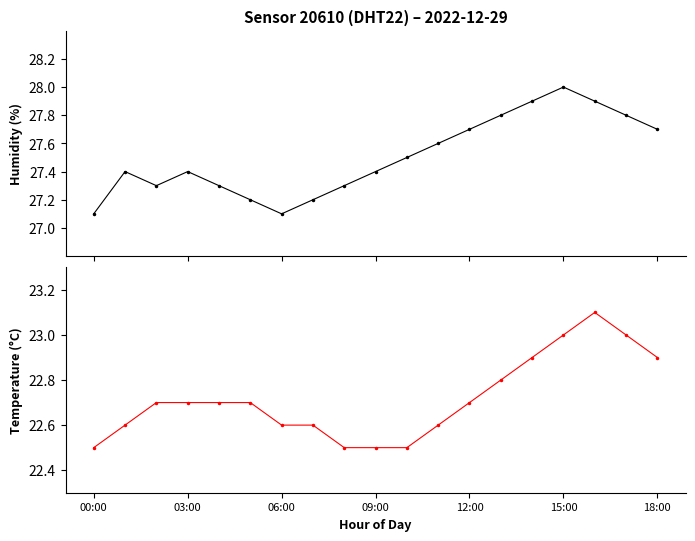

What are all the series names shown in the legend?

humidity, temperature